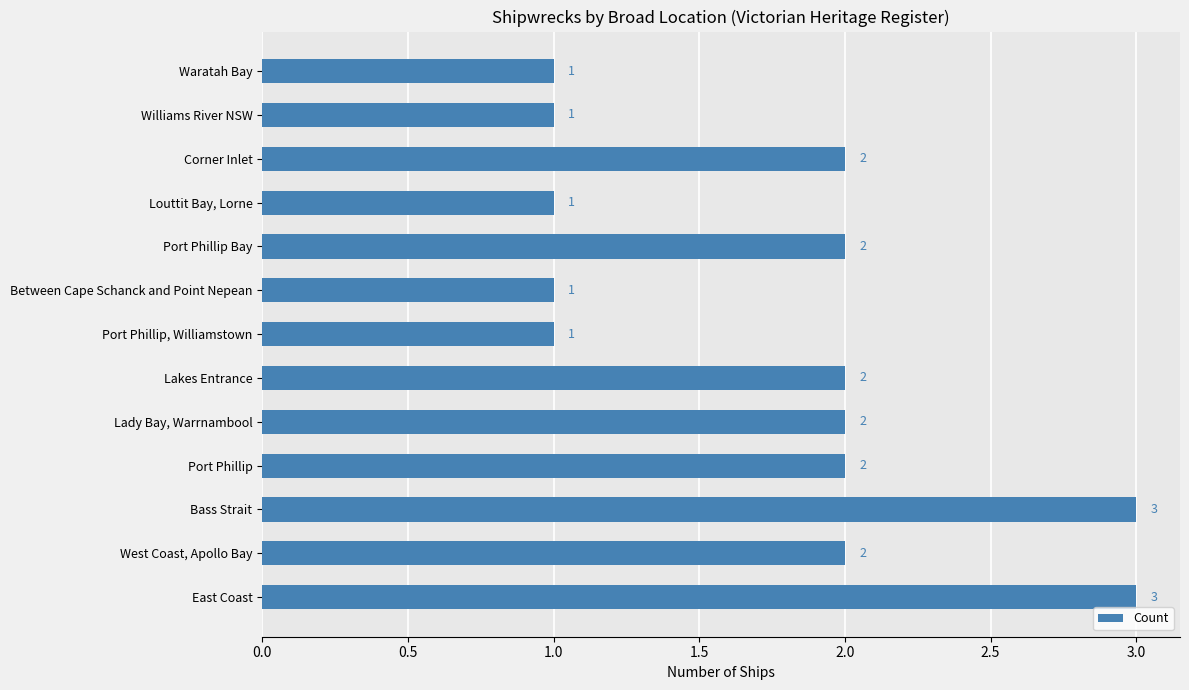

Count the values in the range 1 to 2.

11